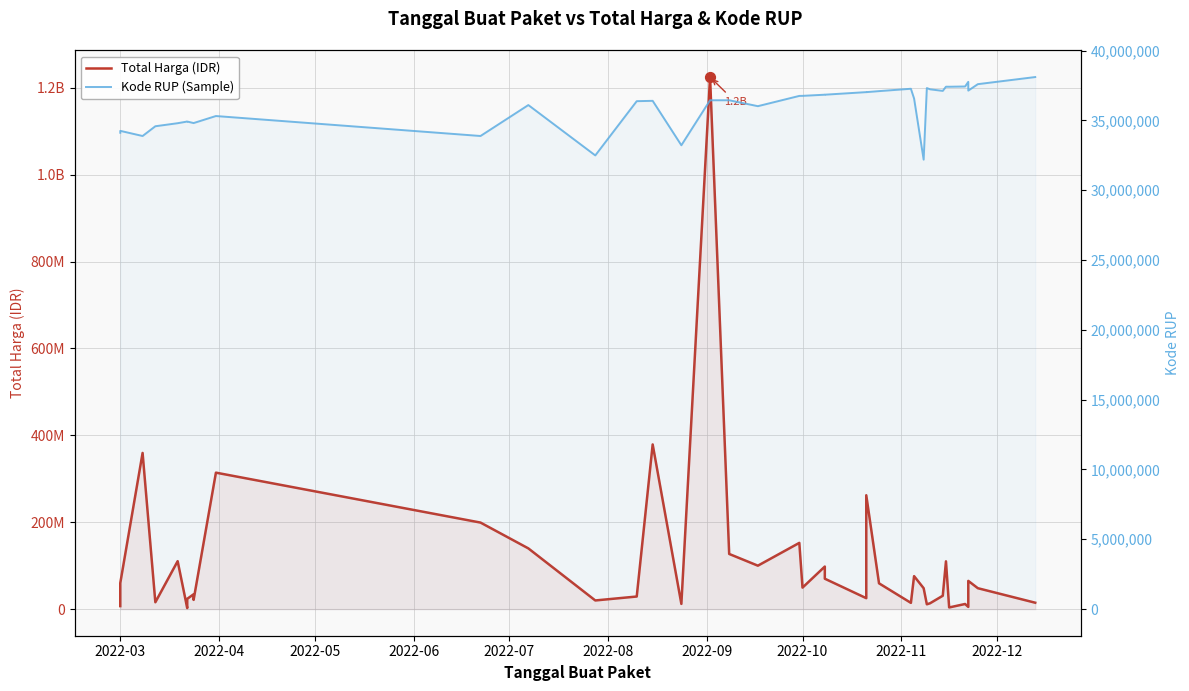

Which series has the largest total across all categories?

Total Harga (IDR)